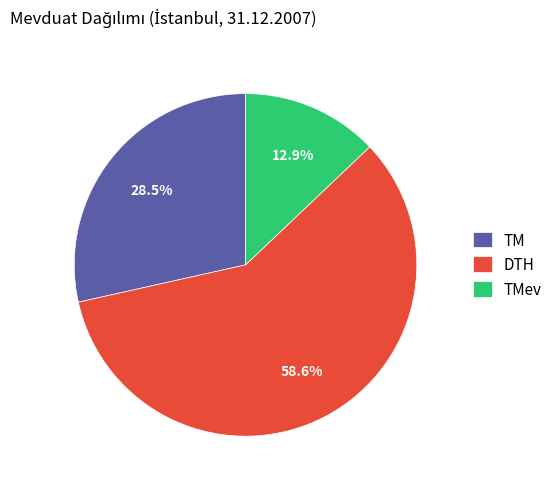

Does any single category account for the majority?

Yes